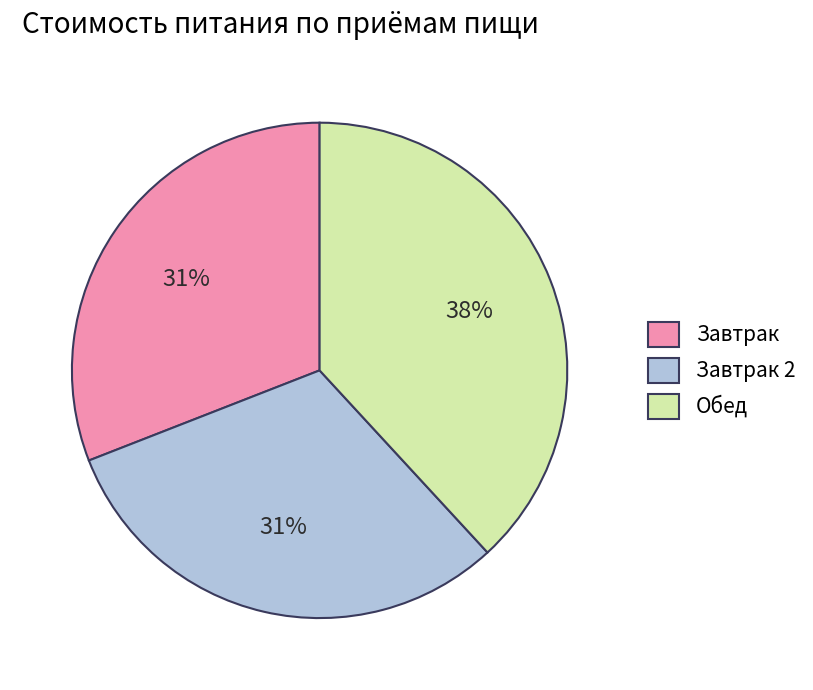

To the nearest percent, what is the difference between the largest and smallest slice percentages?

7%